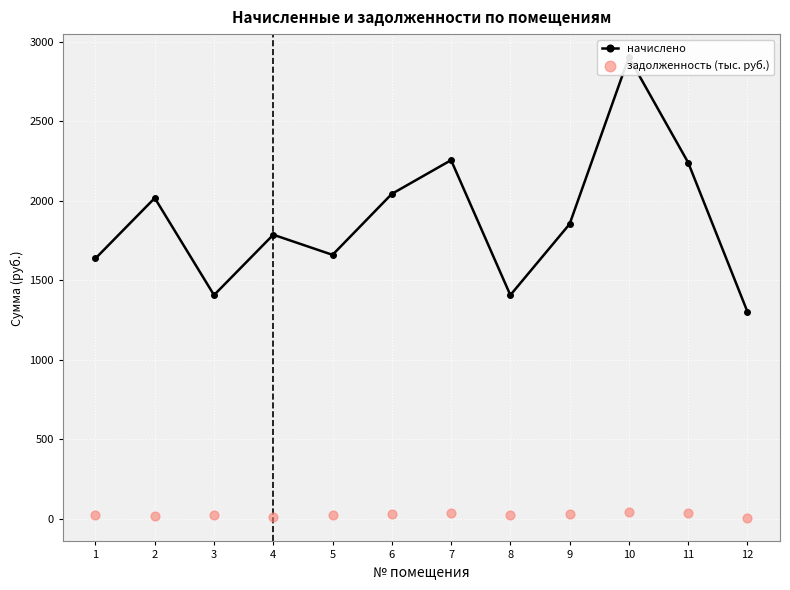

At how many categories does at least one series exceed 318?

12